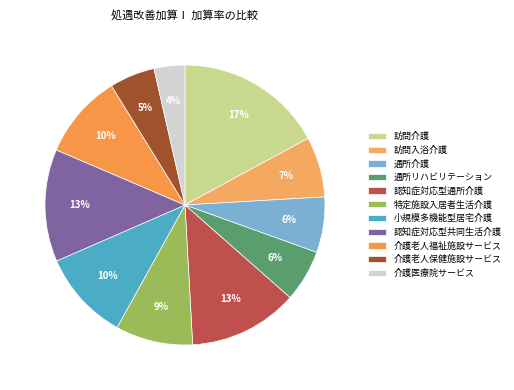

Count the number of slices in the pie.

11